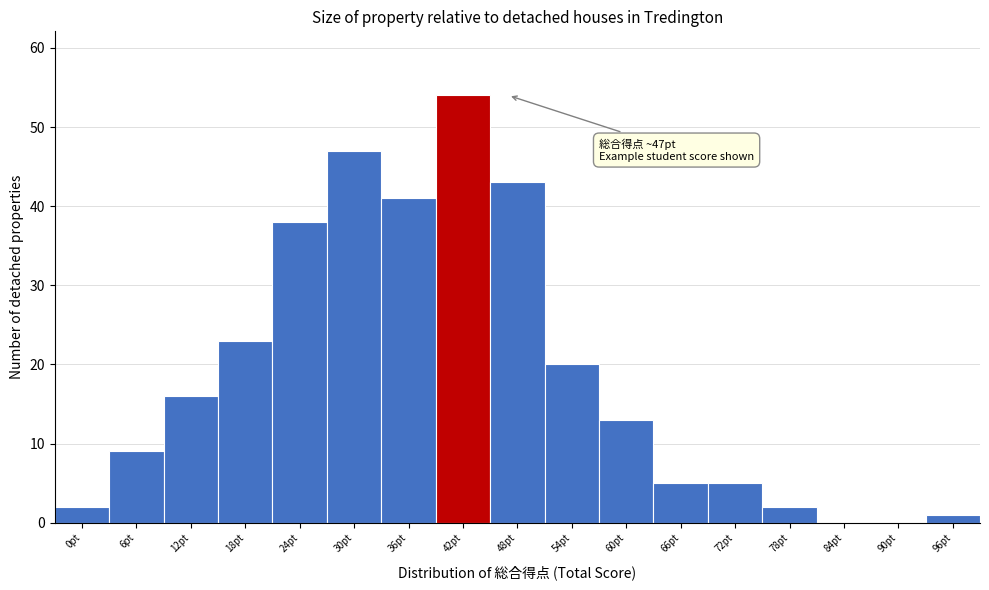

Reading left to right, what are all the values shown in this chart?

0pt=2	6pt=9	12pt=16	18pt=23	24pt=38	30pt=47	36pt=41	42pt=54	48pt=43	54pt=20	60pt=13	66pt=5	72pt=5	78pt=2	84pt=0	90pt=0	96pt=1